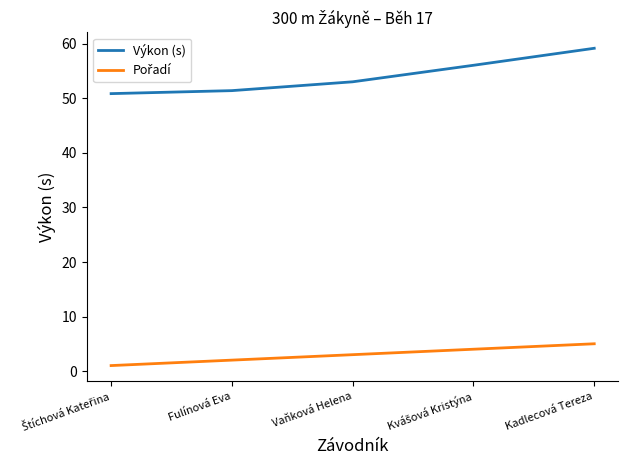

Read the Výkon (s) value at Vaňková Helena.

53.1